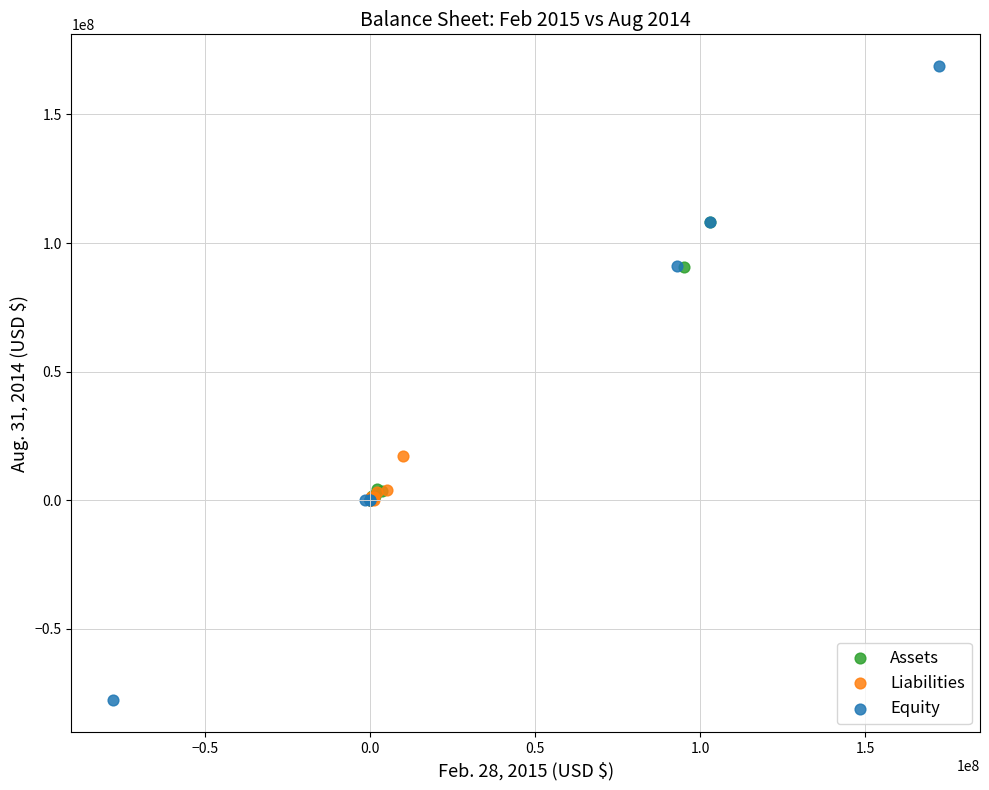

What are all the series names shown in the legend?

Assets, Liabilities, Equity